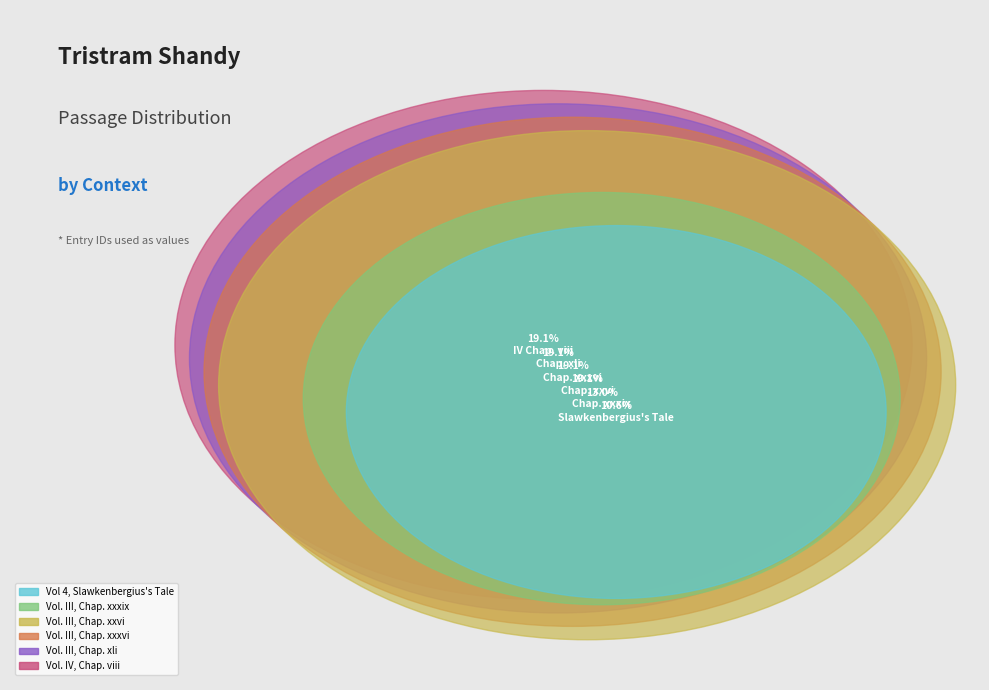

To the nearest percent, what is the combined percentage of Vol. III, Chap. xxxvi and Vol 4, Slawkenbergius's Tale?

30%